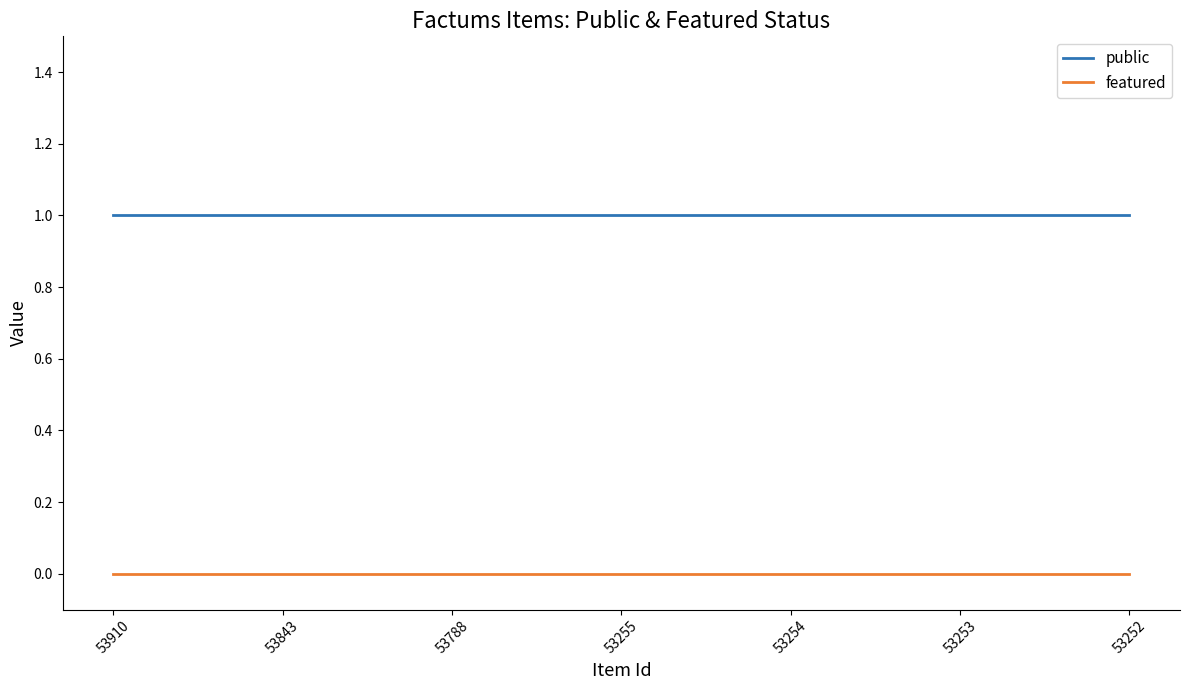

Rank the series by their maximum value, from lowest to highest.

featured, public